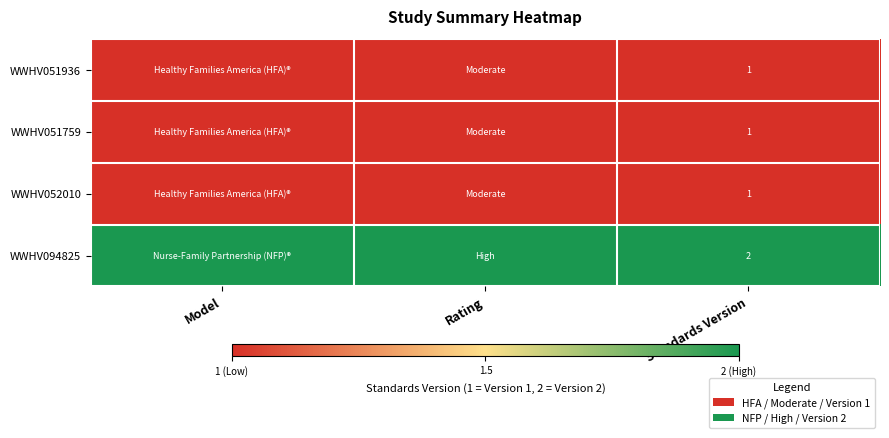

Which has a higher value, Rating or Standards Version?

Rating